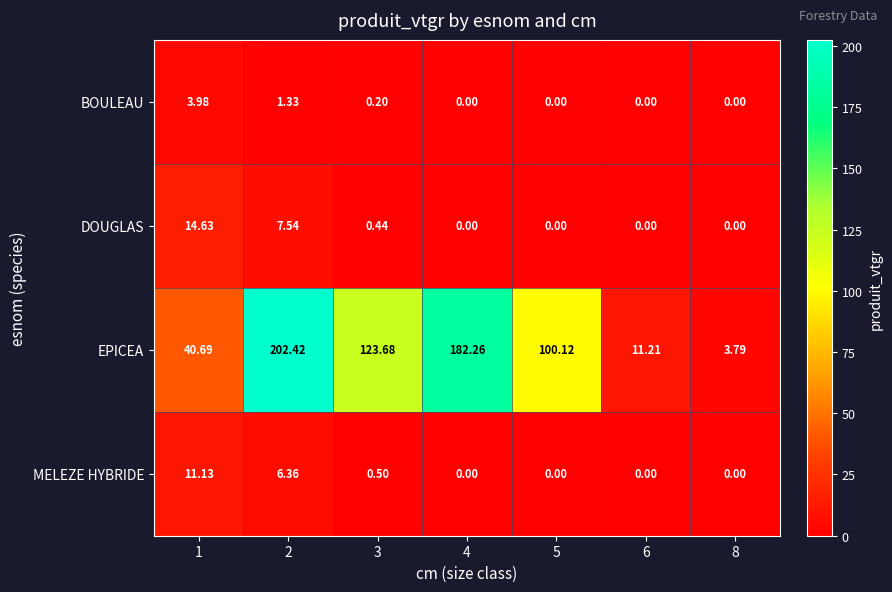

Rank the series by their maximum value, from lowest to highest.

BOULEAU, MELEZE HYBRIDE, DOUGLAS, EPICEA